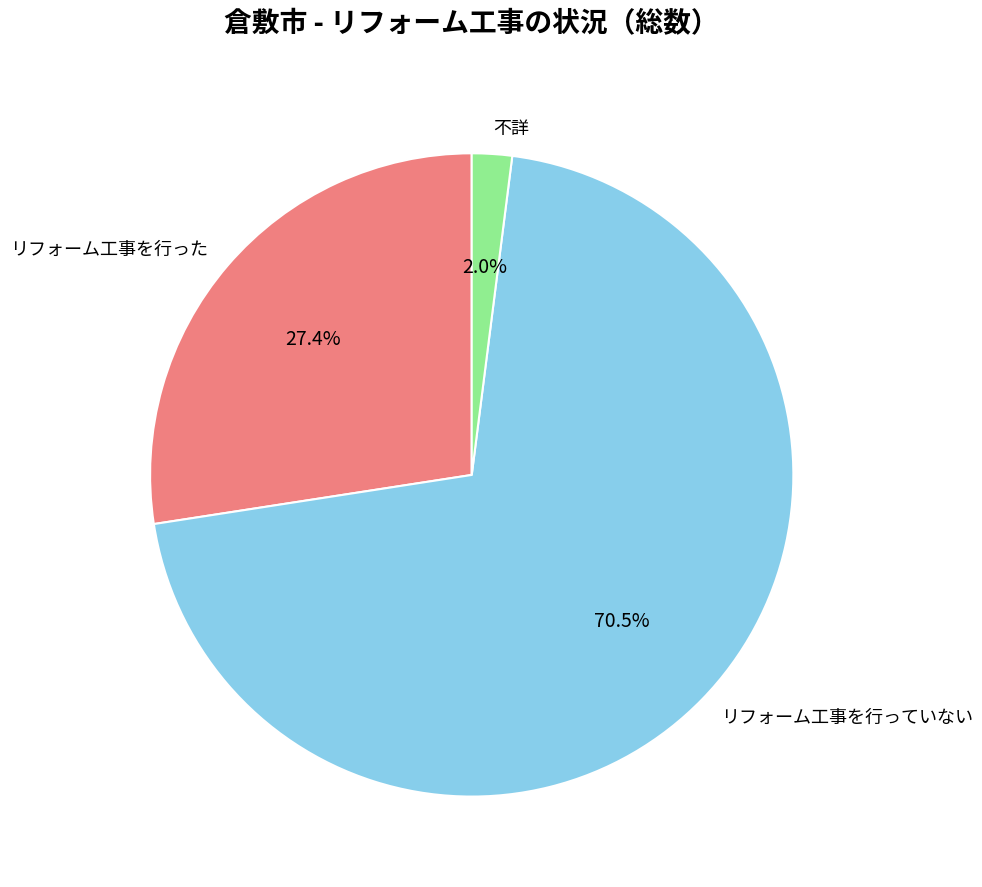

To the nearest percent, what percentage of the pie is 不詳?

2%